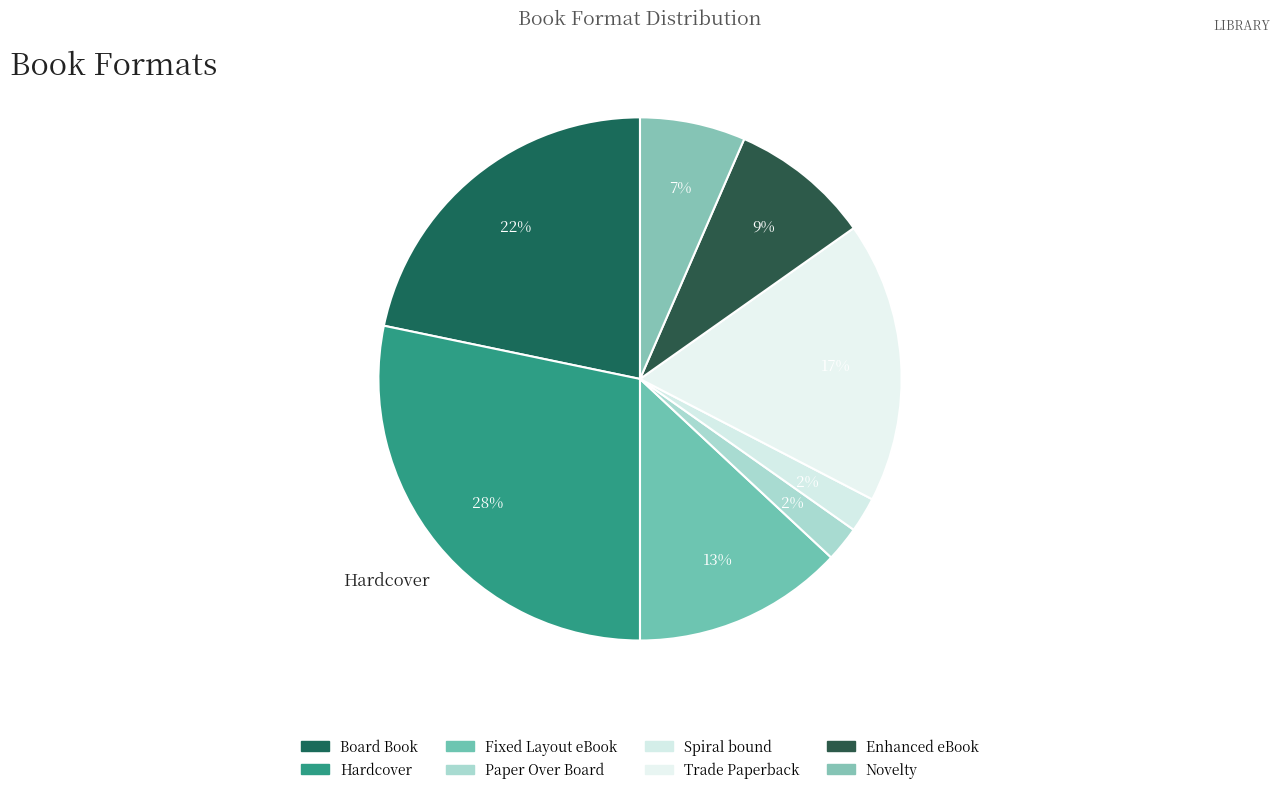

To the nearest percent, what is the difference between the Fixed Layout eBook and Board Book slice percentages?

9%